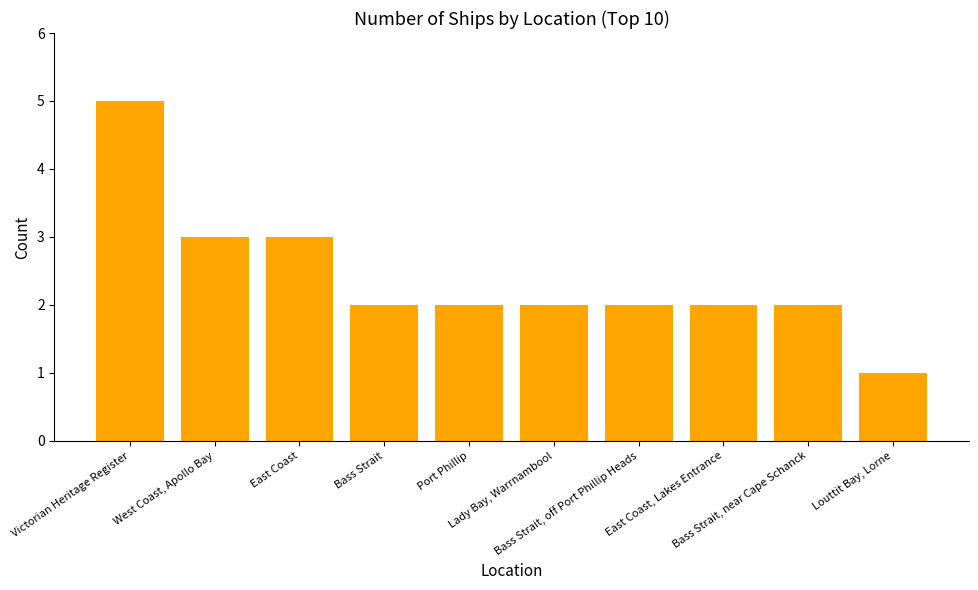

What is the value of the 10th bar from the left?

1